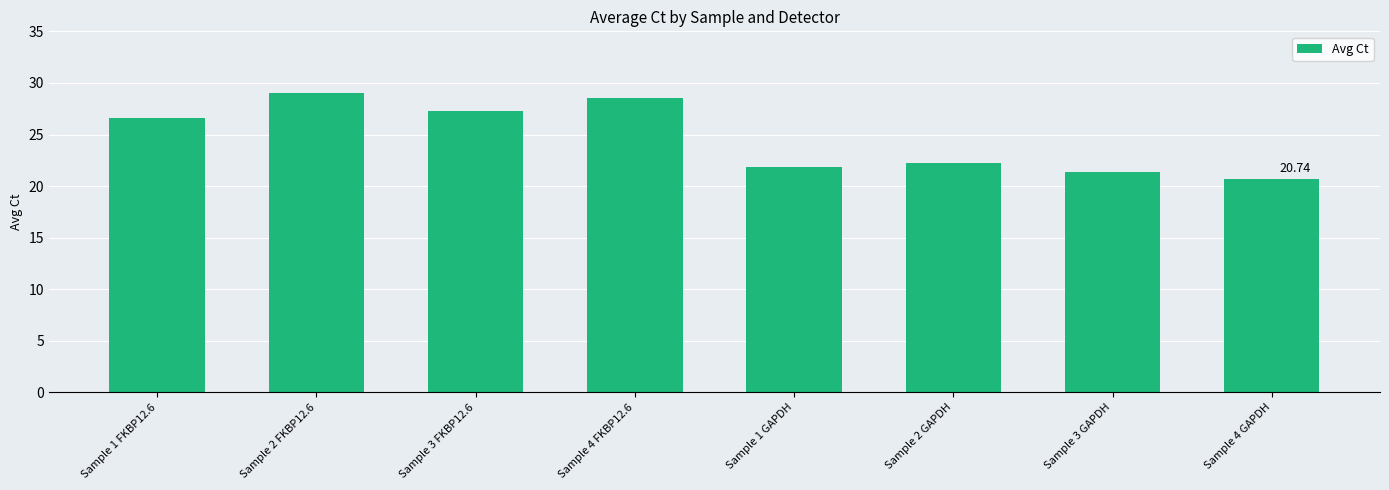

What is the average value?

24.7